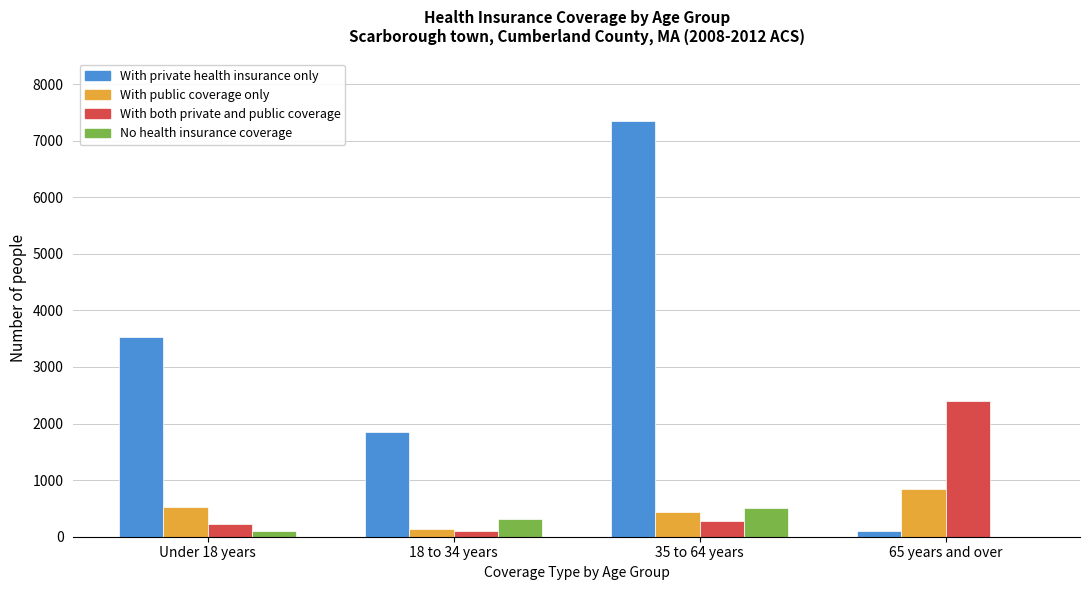

Reading left to right, what are all the values shown in this chart?

With private health insurance only: Under 18 years=3538	18 to 34 years=1844	35 to 64 years=7351	65 years and over=94
With public coverage only: Under 18 years=518	18 to 34 years=140	35 to 64 years=435	65 years and over=846
With both private and public coverage: Under 18 years=230	18 to 34 years=93	35 to 64 years=276	65 years and over=2399
No health insurance coverage: Under 18 years=94	18 to 34 years=305	35 to 64 years=515	65 years and over=0